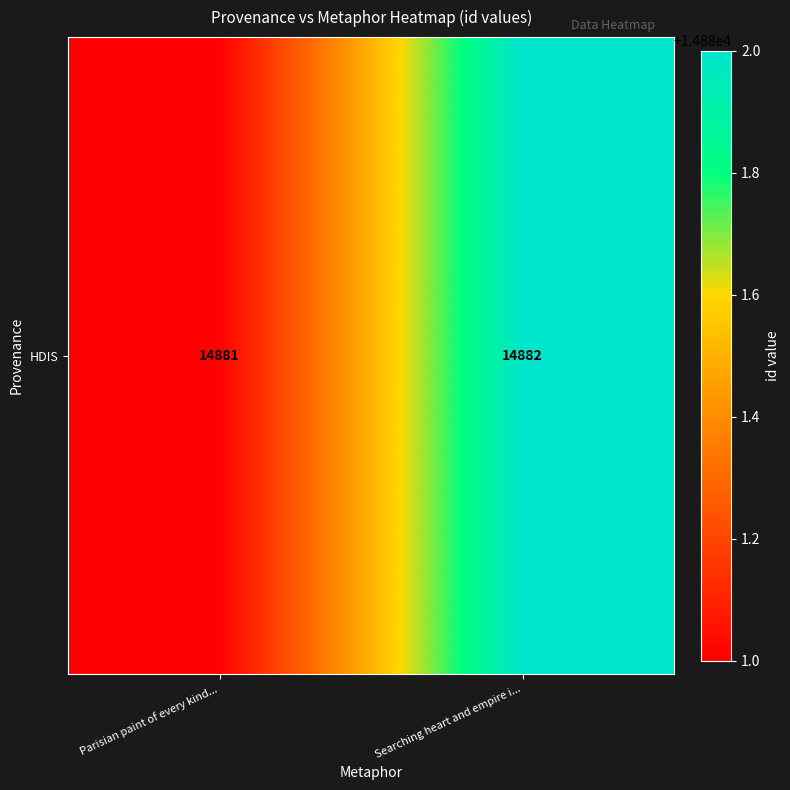

What is the ratio of the value at Searching heart and empire i... to the value at Parisian paint of every kind...?

1.0